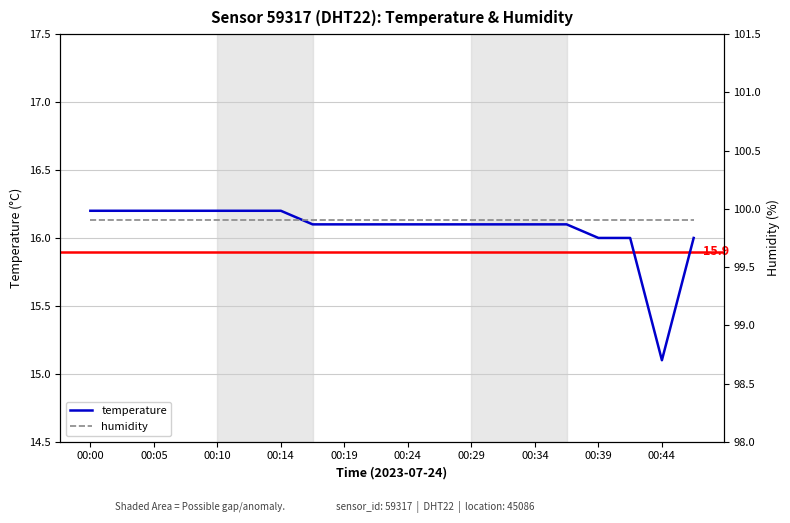

Which series has the widest spread of values?

temperature